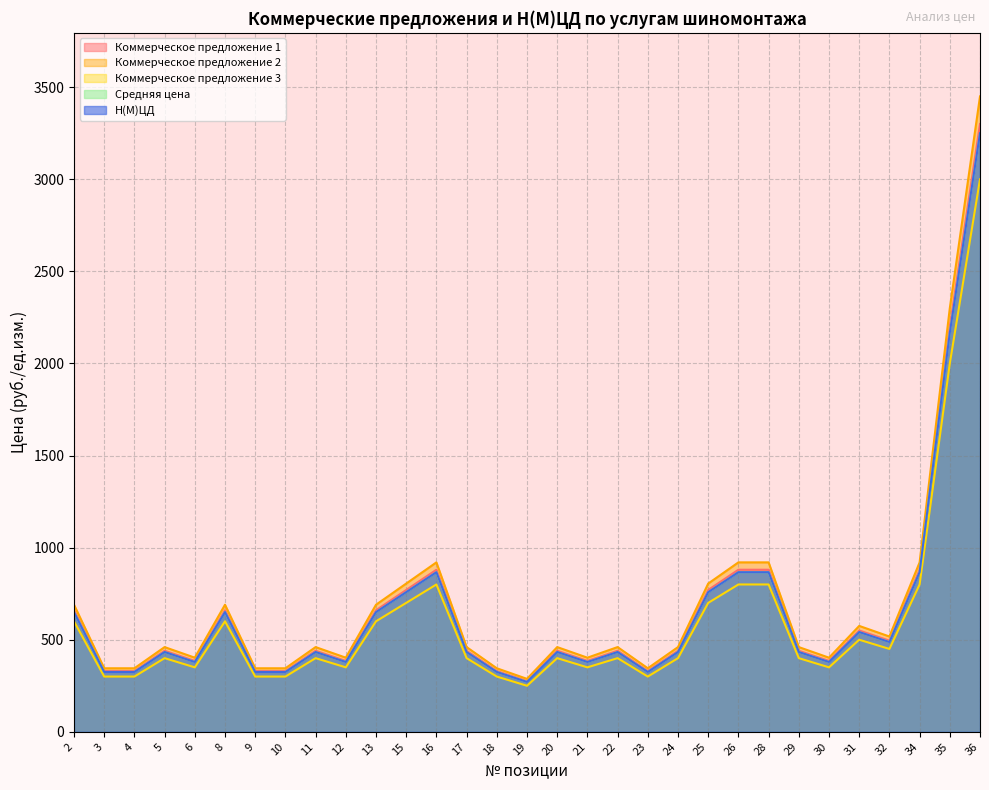

True or false: Н(М)ЦД and Коммерческое предложение 1 cross at least once.

False